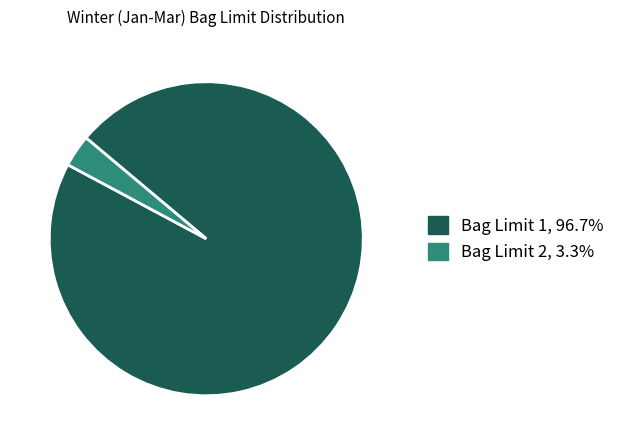

Does any single category account for the majority?

Yes